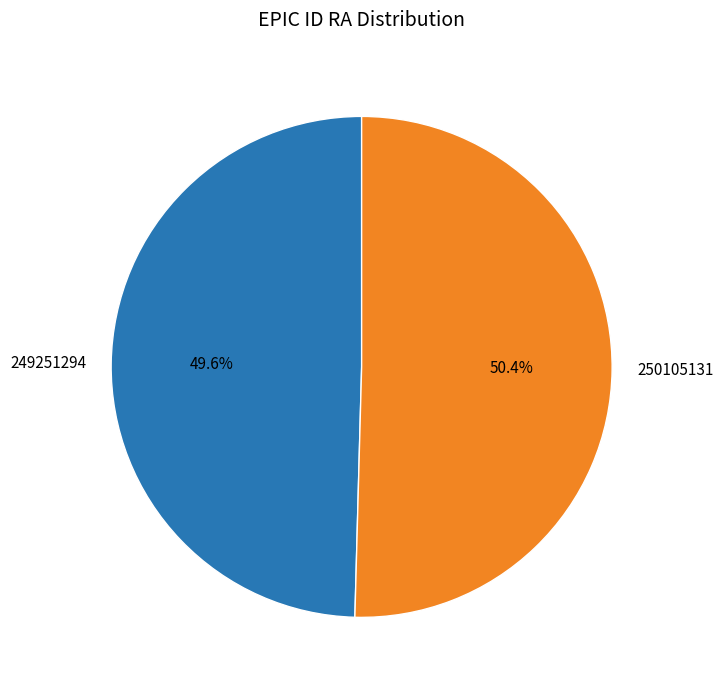

Which has a higher value, 250105131 or 249251294?

250105131